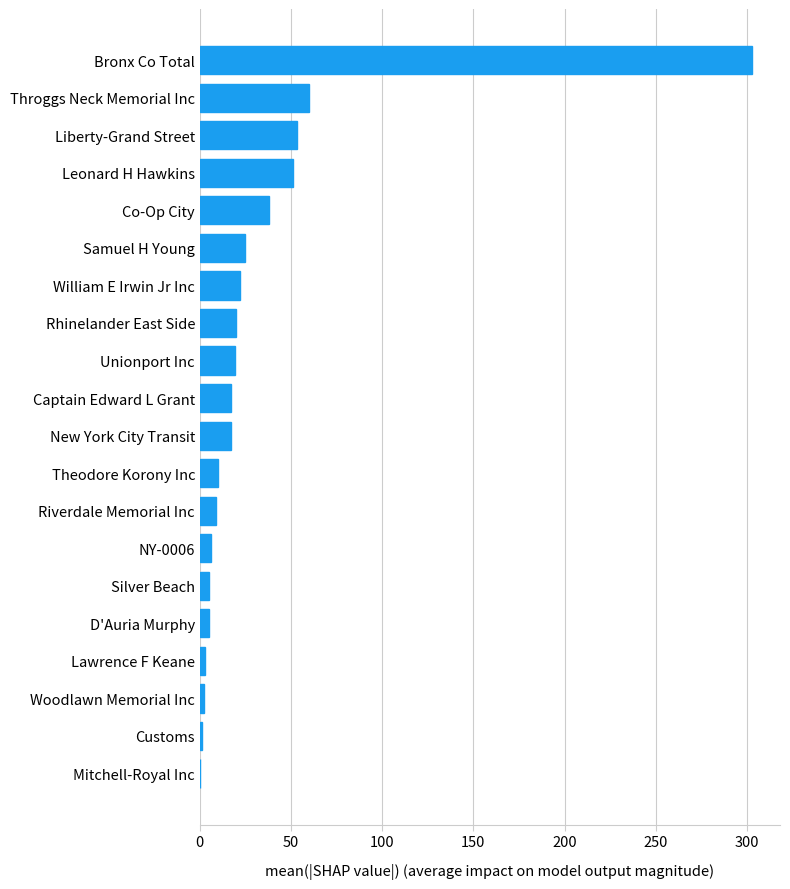

What is the change in value from William E Irwin Jr Inc to Throggs Neck Memorial Inc?

+38